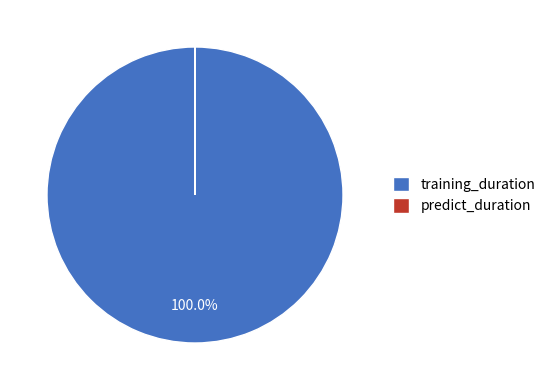

What is the largest slice in the pie chart?

training_duration